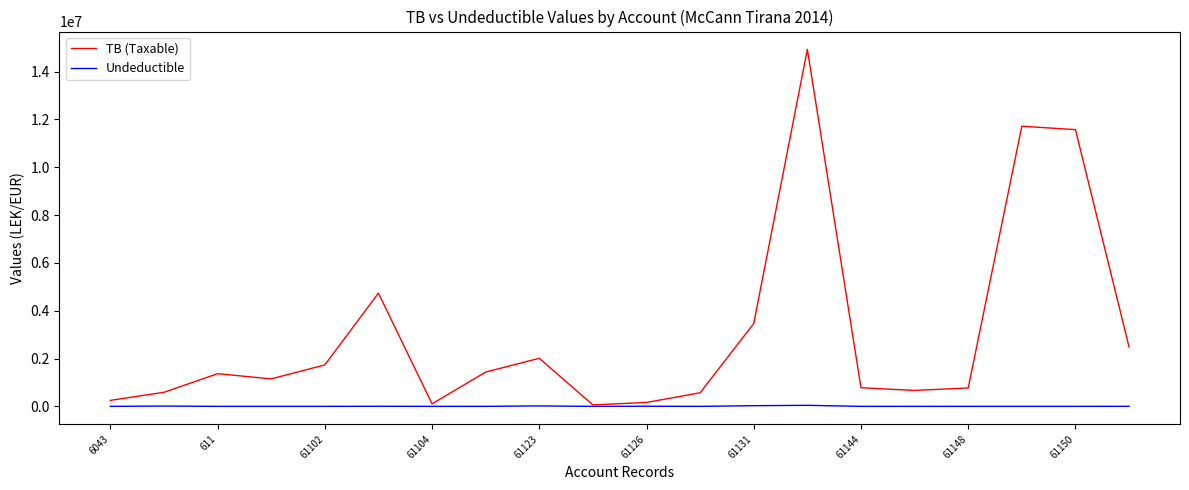

List the series in order of their peak value, lowest first.

Undeductible, TB (Taxable)